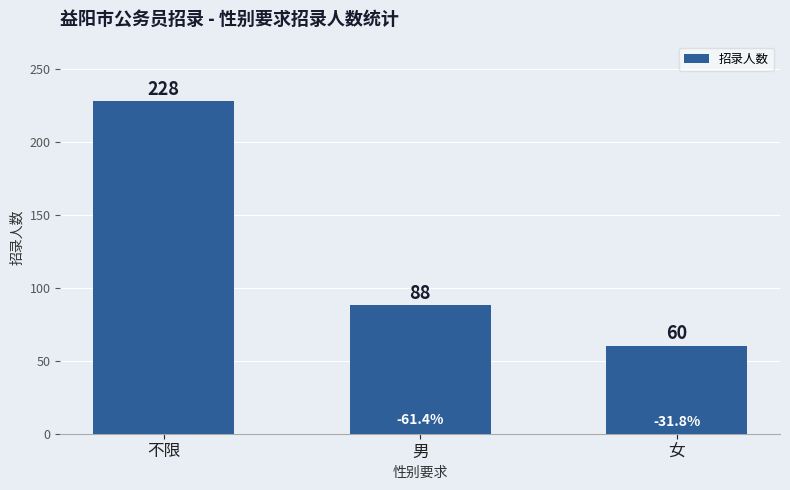

How many distinct data groups are displayed?

1